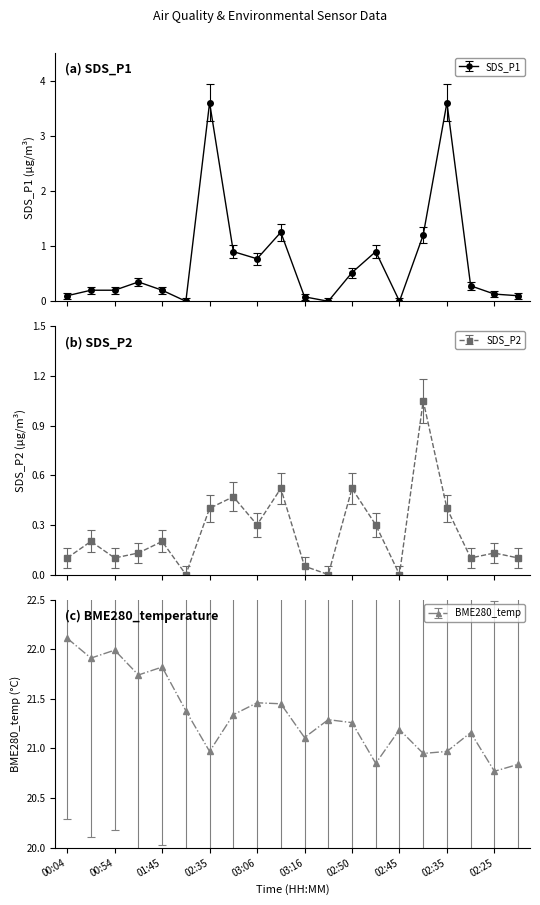

What is the label of the 5th point from the right?

02:40